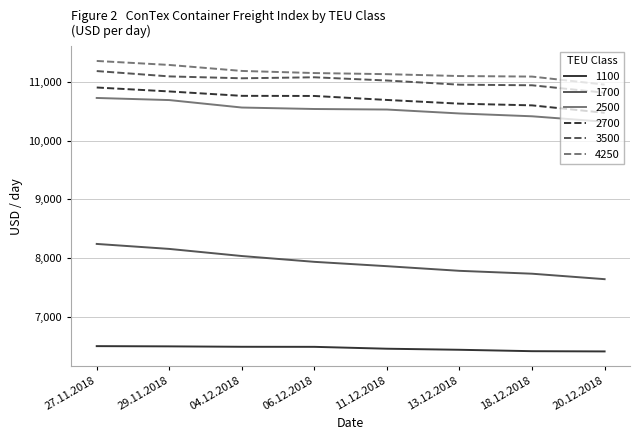

Which series has the largest total across all categories?

4250